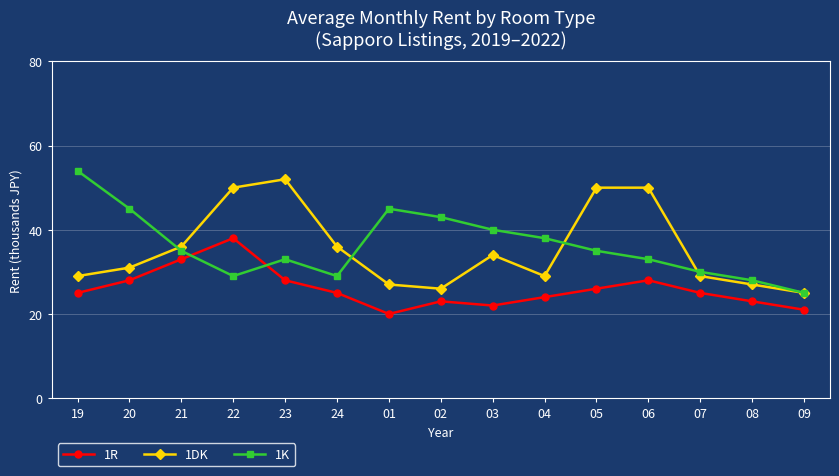

At which category is the sum across all series the highest?

22